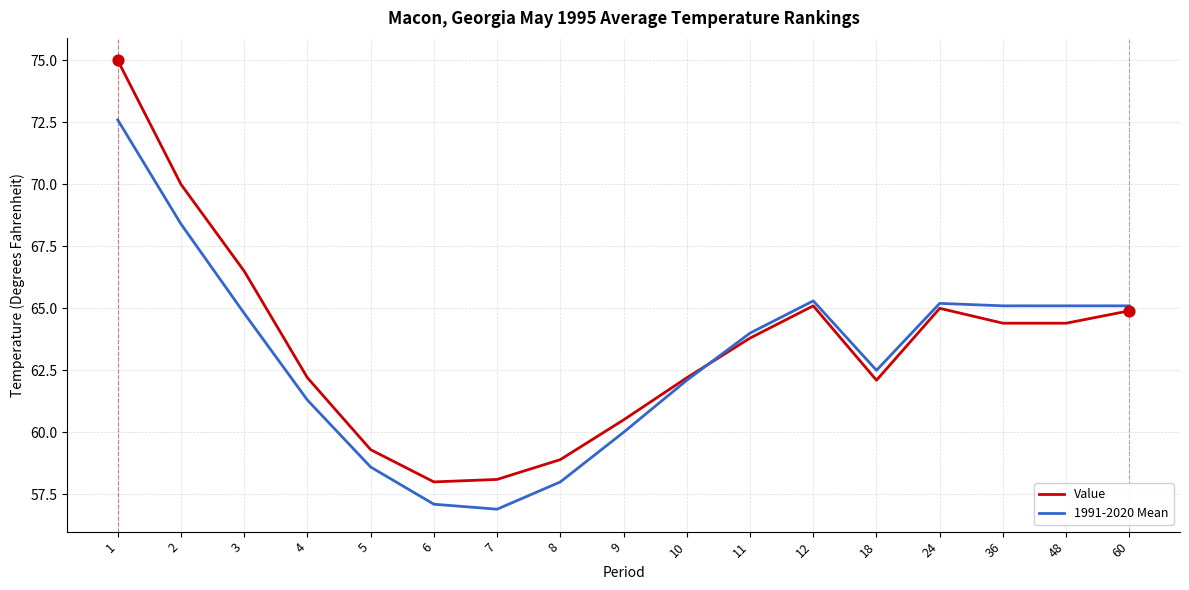

Which series has the largest total across all categories?

Value